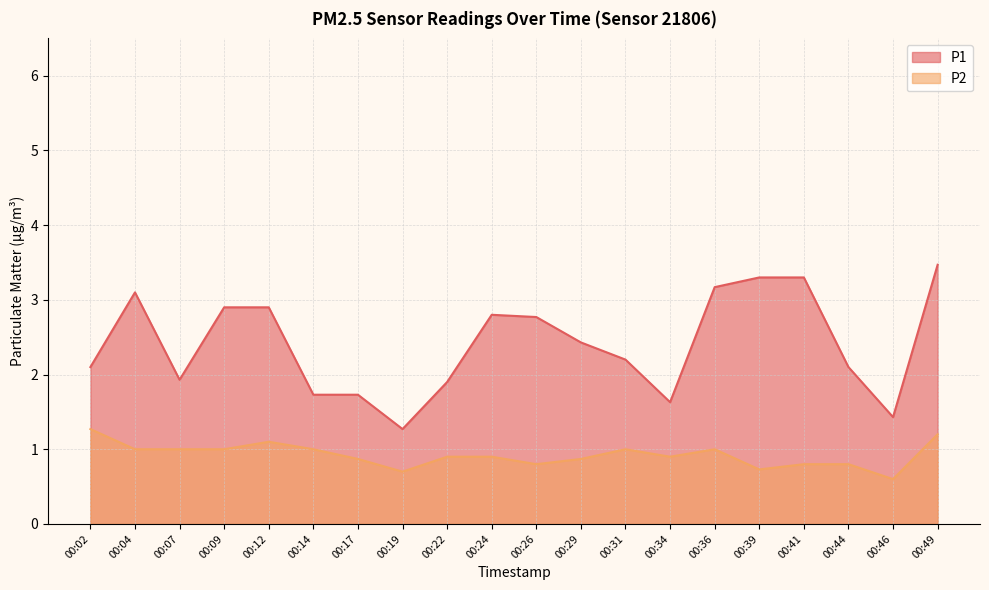

How many data points in P1 are above 2?

13